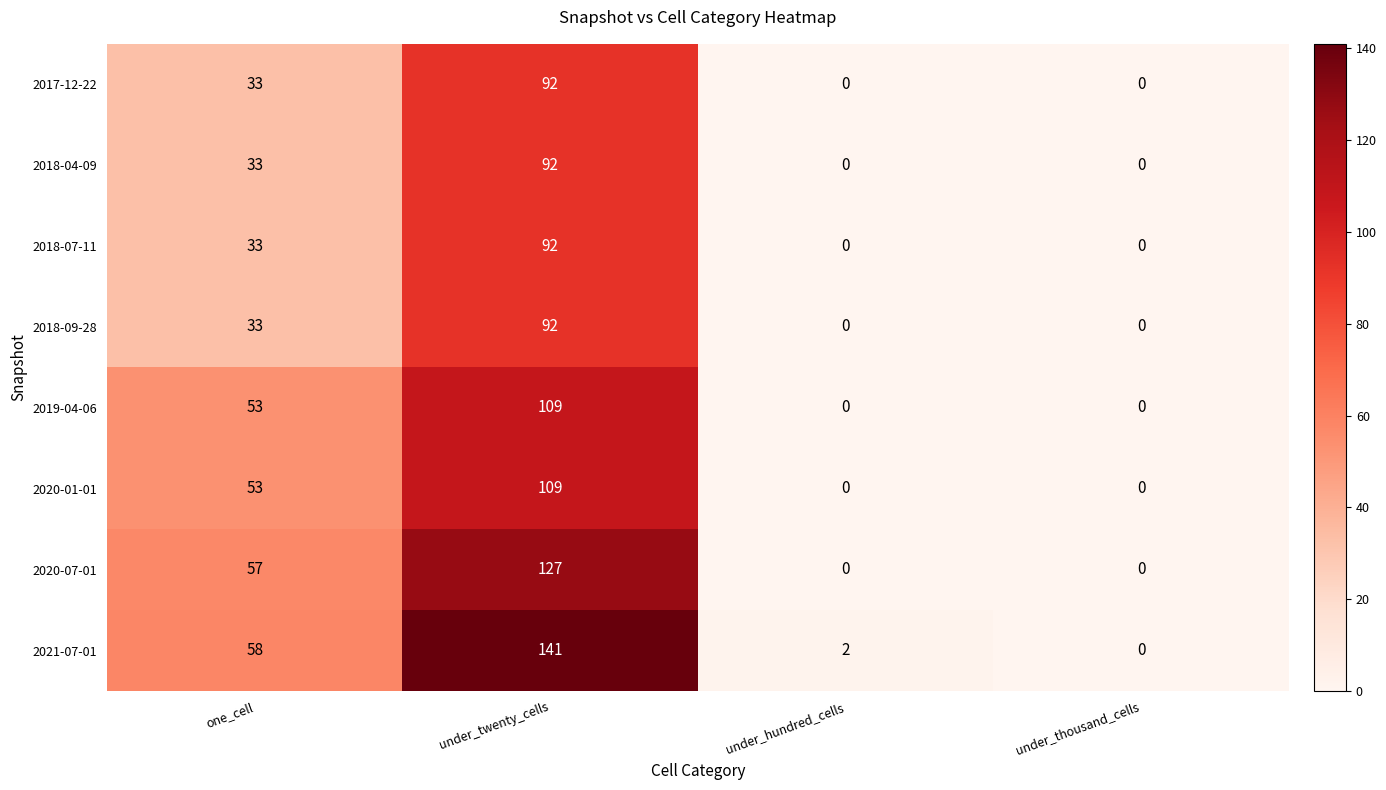

At which label is 2017-12-22 closest to 46?

one_cell